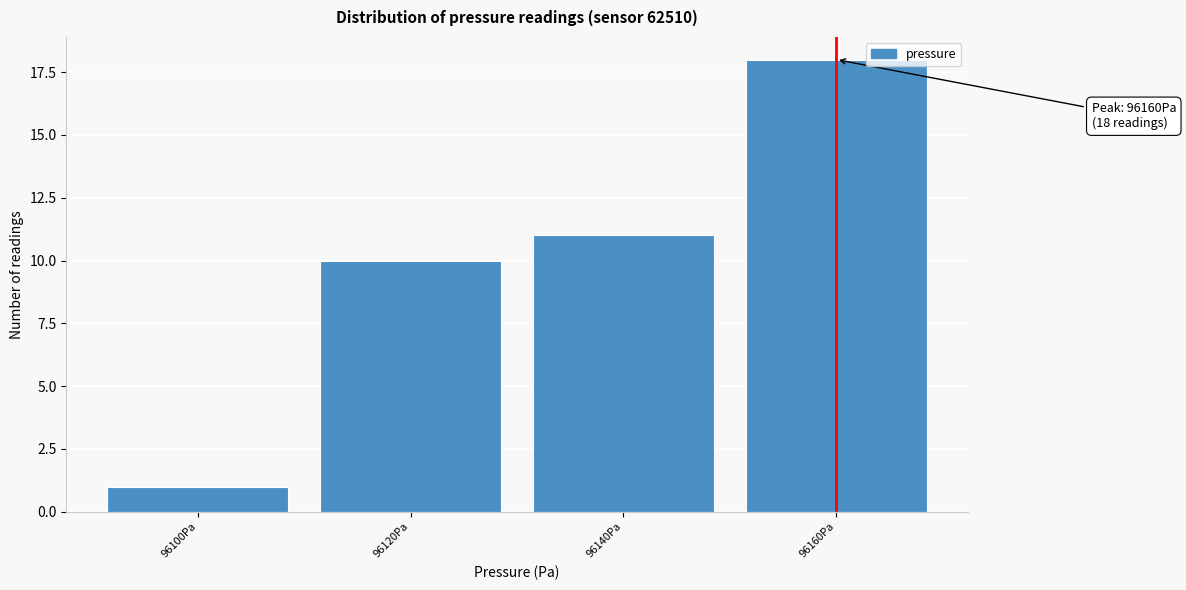

Reading right to left, transcribe all the data shown in this chart.

96160Pa=18	96140Pa=11	96120Pa=10	96100Pa=1